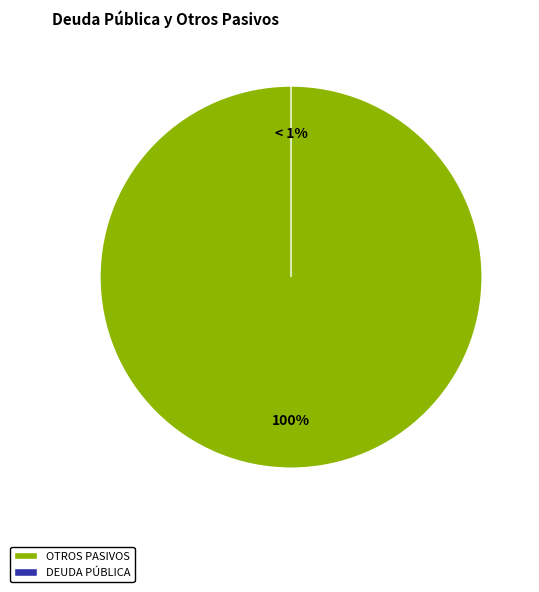

Is the sum of Otros Pasivos and Deuda Externa greater than half?

Yes